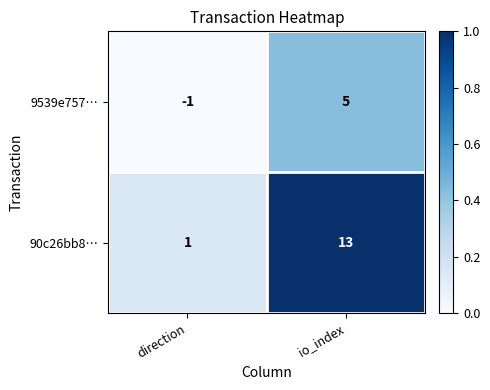

Reading right to left, extract all data points from this chart.

9539e757…: io_index=5	direction=-1
90c26bb8…: io_index=13	direction=1